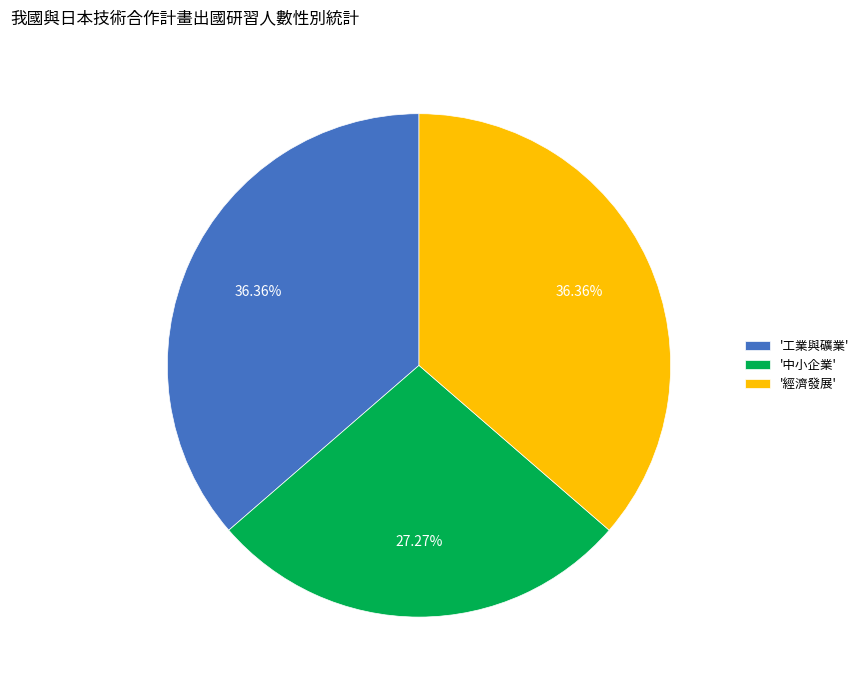

Combined, do '工業與礦業' and '中小企業' account for over 50%?

Yes